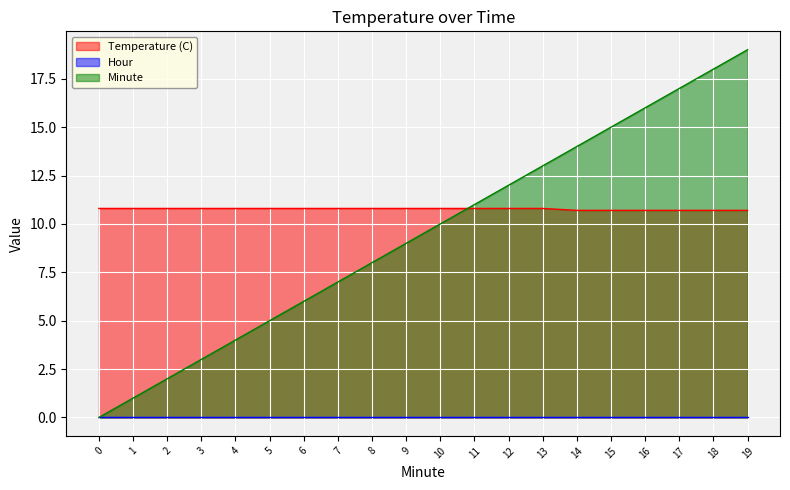

What is the maximum value for Temperature (C)?

10.8